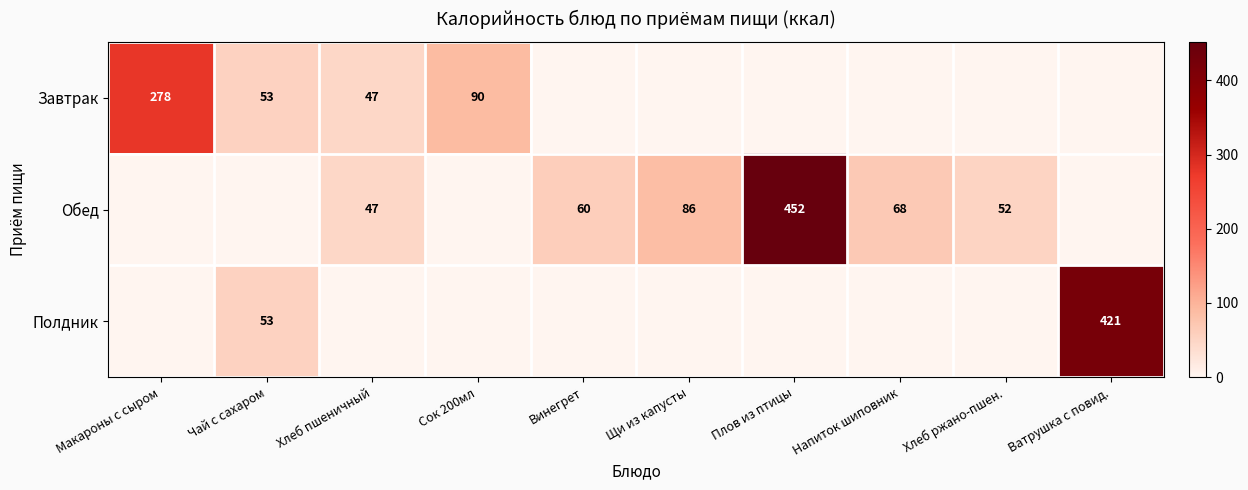

The Завтрак series shows 53 at Чай с сахаром. True or false?

True